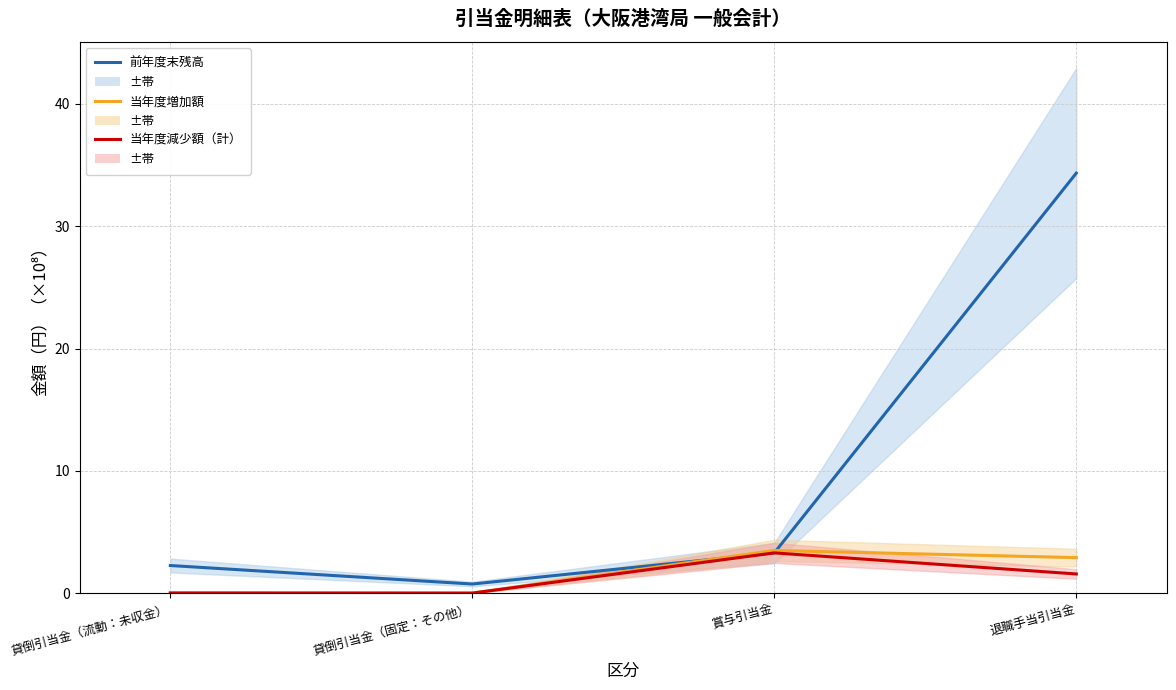

True or false: 前年度末残高 and 当年度減少額（計） intersect in this chart.

False